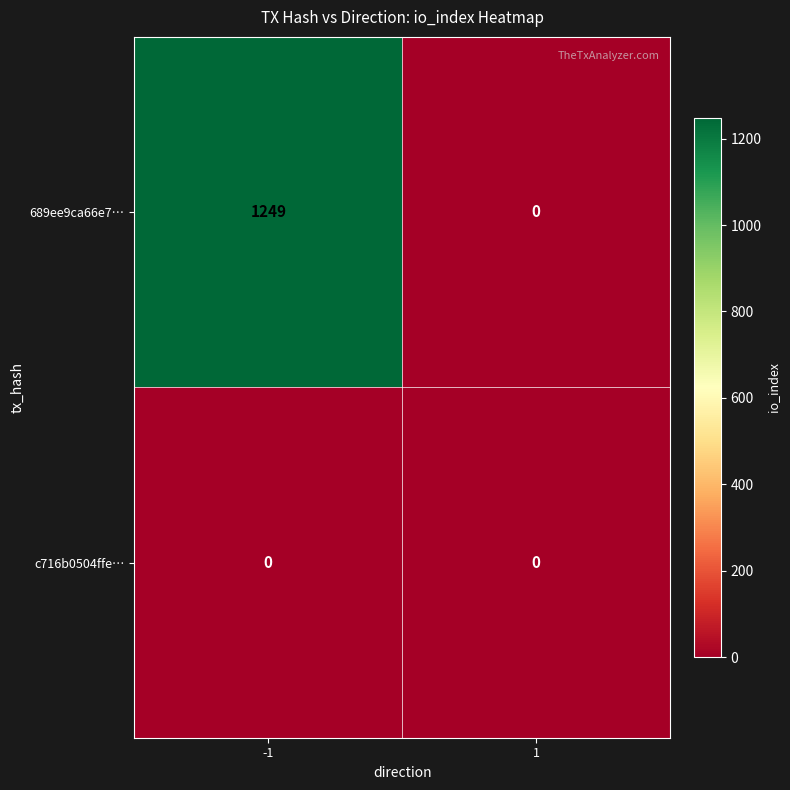

List the series in order of their overall mean, highest first.

689ee9ca66e7…, c716b0504ffe…